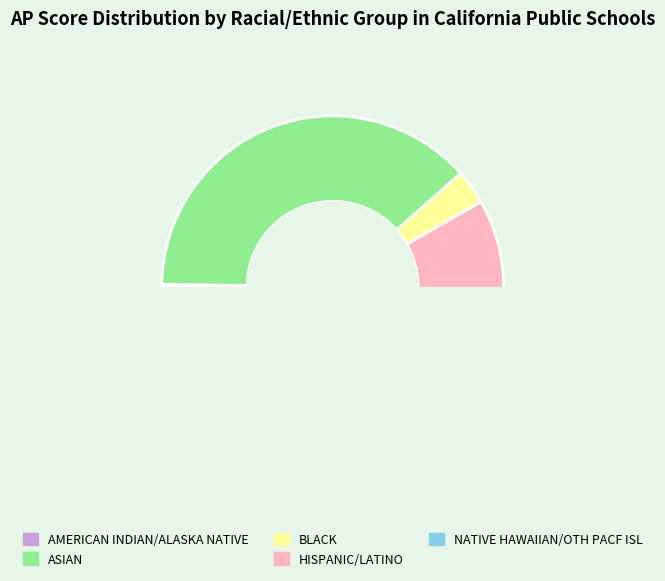

Is it true that ASIAN is 49% of the pie?

False